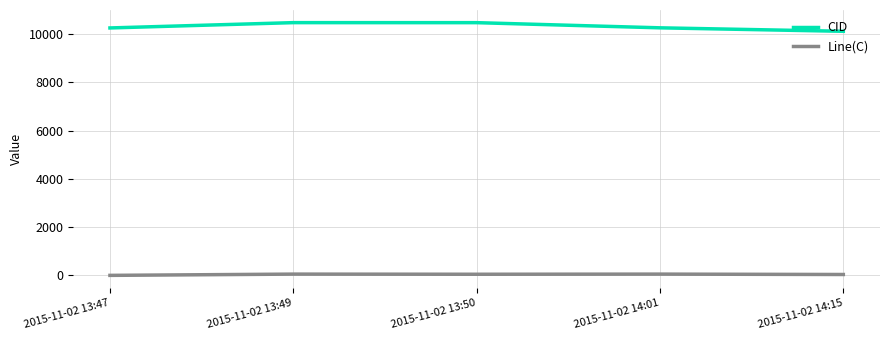

Is the value of Line(C) at 2015-11-02 13:47 greater than the value of CID at 2015-11-02 14:01?

No